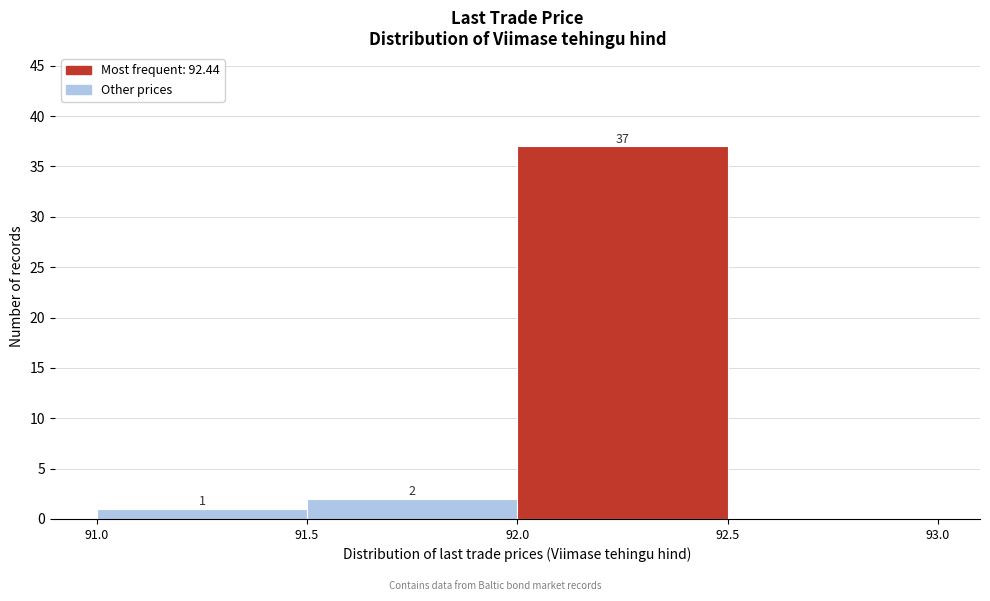

Over which range of the x-axis is the bar tallest?

92.0 to 92.5